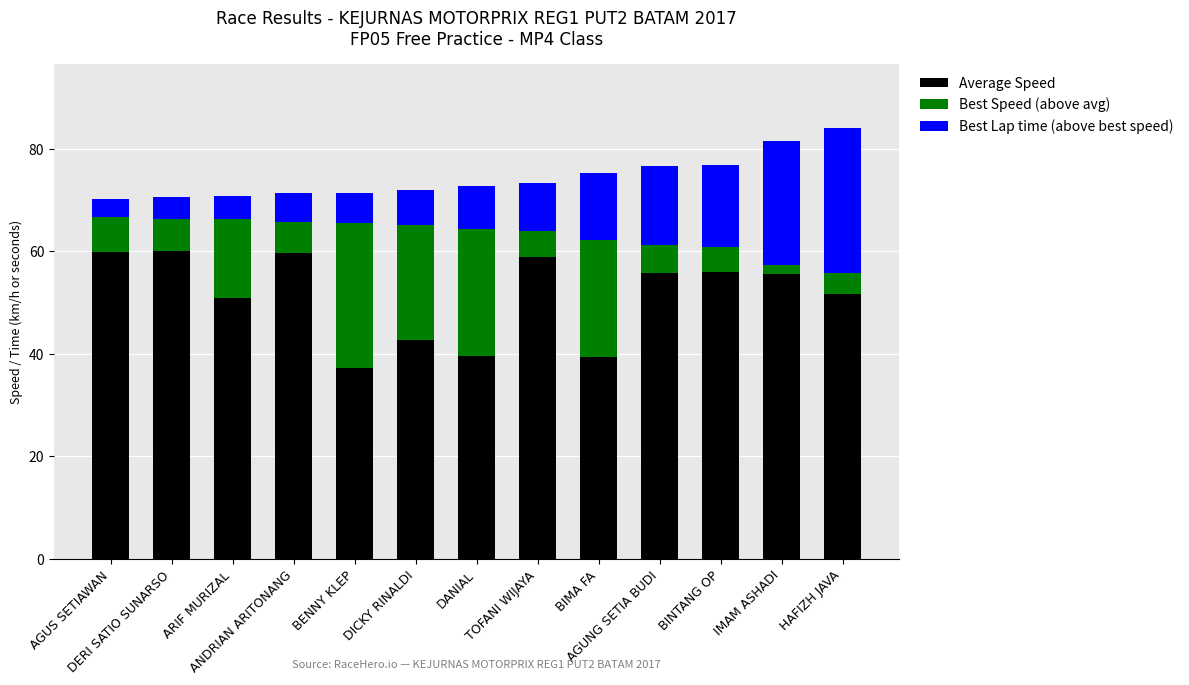

What is the difference between the second highest and minimum values in the Average Speed series?

22.7